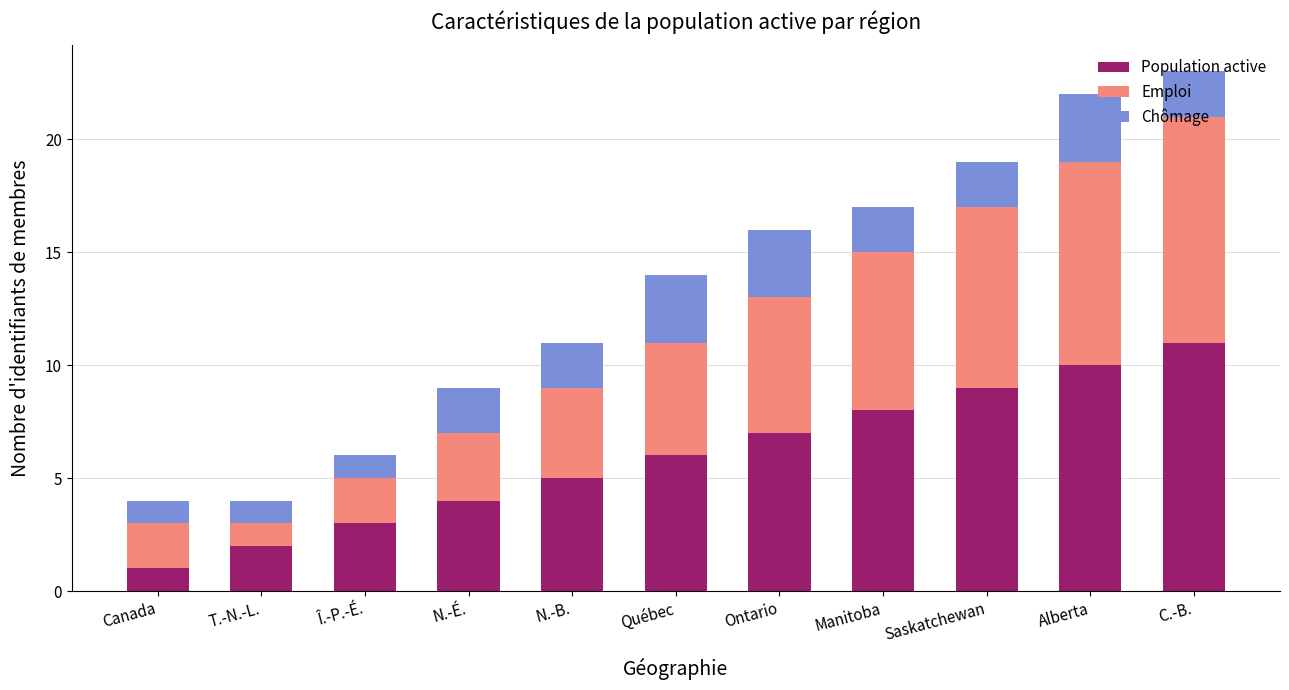

True or false: Population active has a value of 5 at N.-B..

True